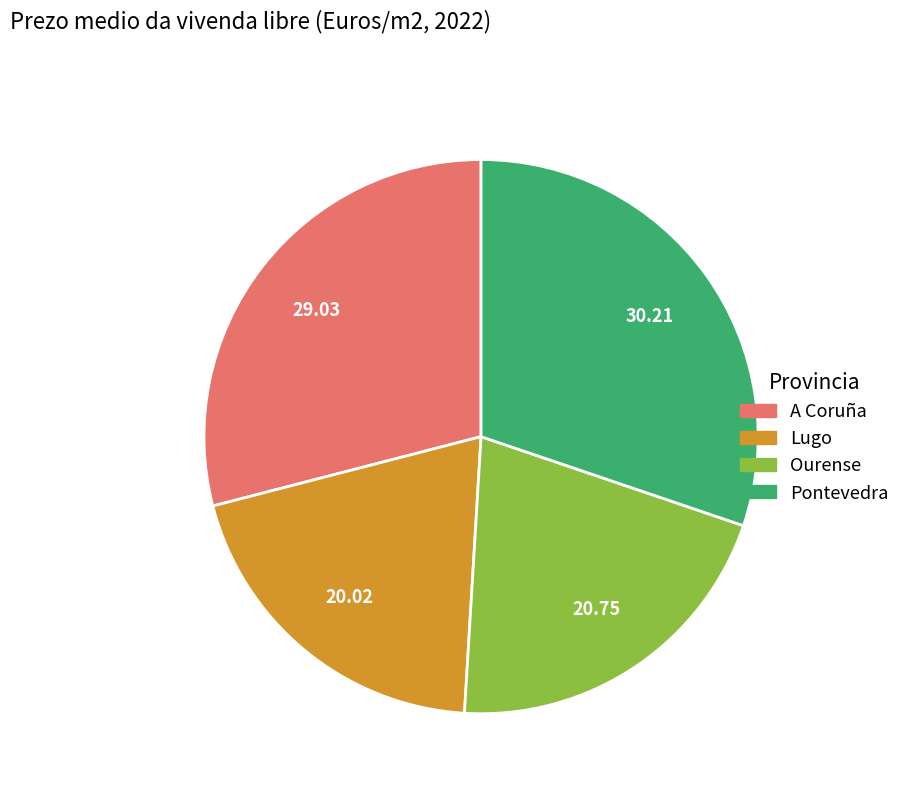

What is the ratio of the value at Ourense to the value at Pontevedra?

0.7